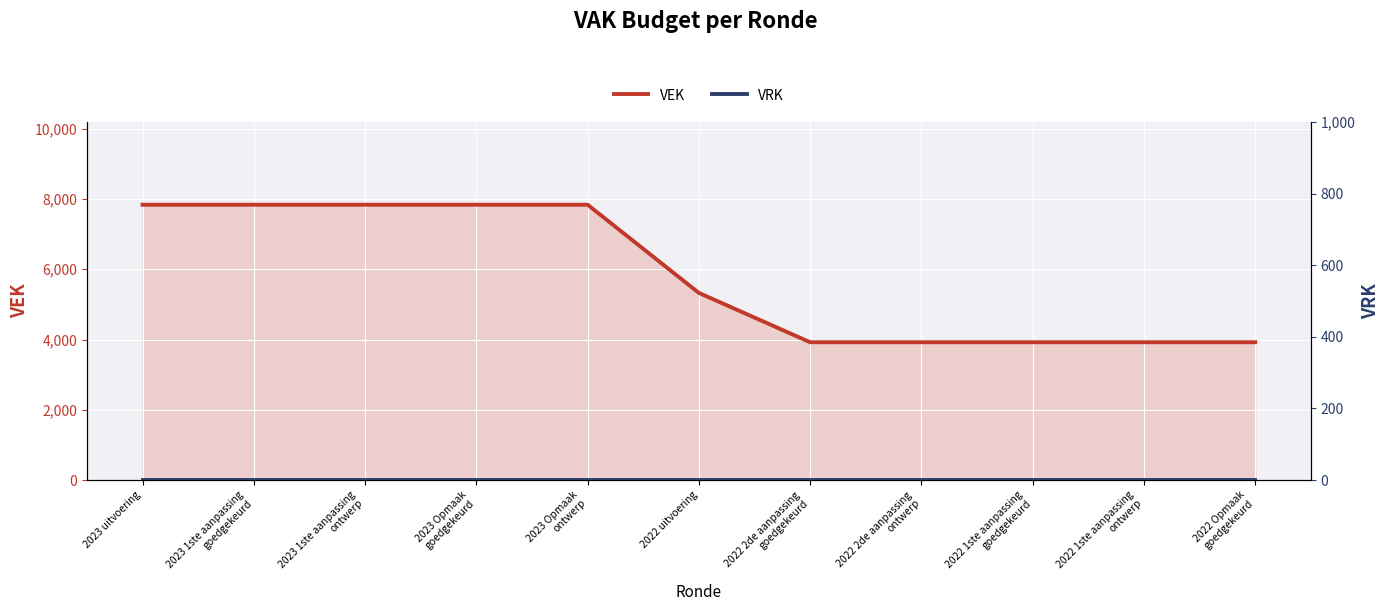

Where is VRK nearest to the value 0?

2023 uitvoering